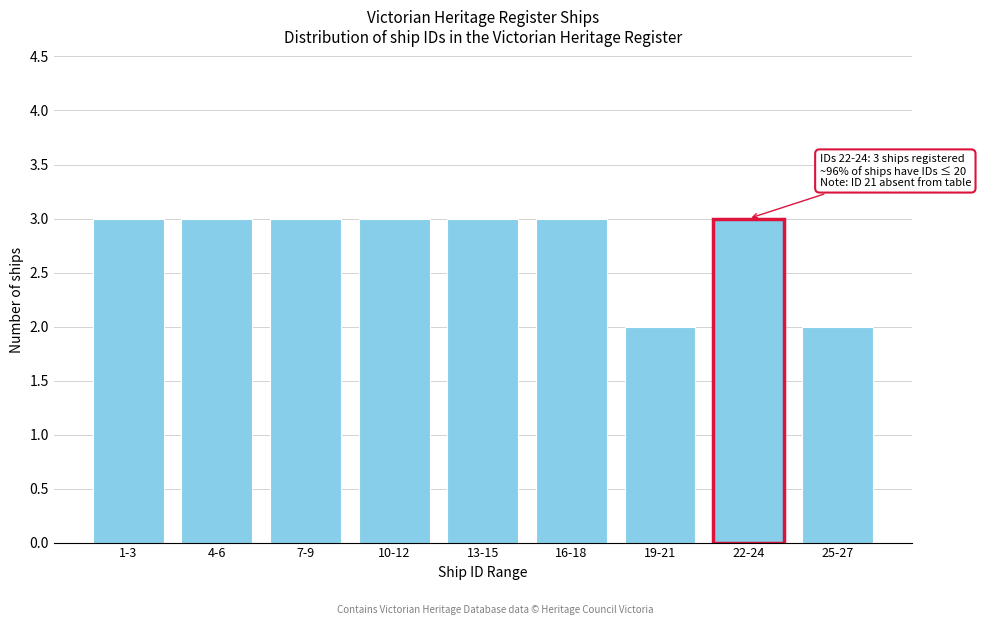

Reading left to right, transcribe all the data shown in this chart.

1-3=3	4-6=3	7-9=3	10-12=3	13-15=3	16-18=3	19-21=2	22-24=3	25-27=2